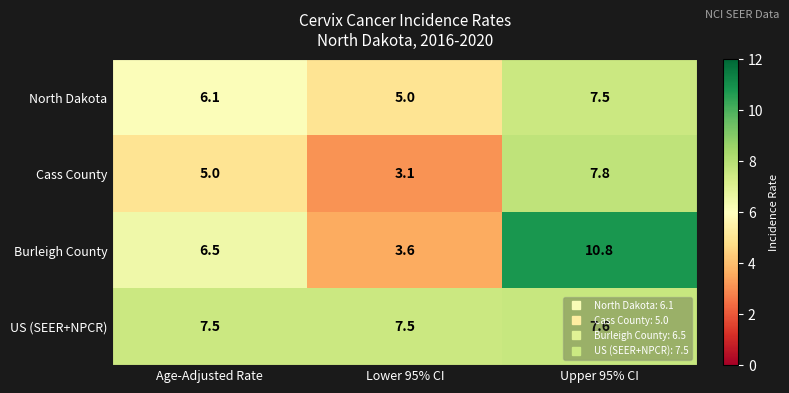

At how many categories does at least one series exceed 5?

3